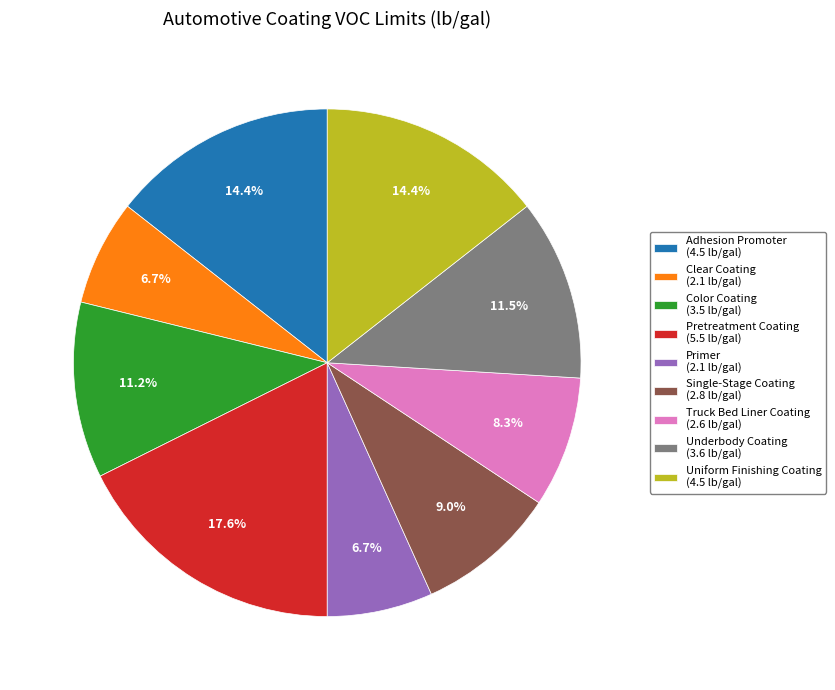

Between Truck Bed Liner Coating and Single-Stage Coating, which is larger?

Single-Stage Coating